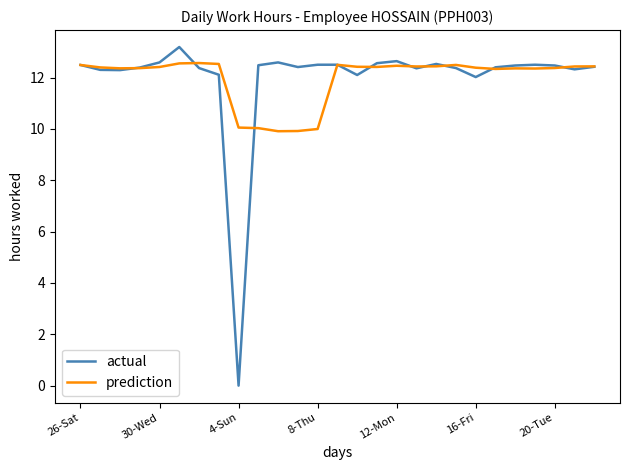

List the series in order of their peak value, highest first.

actual, prediction